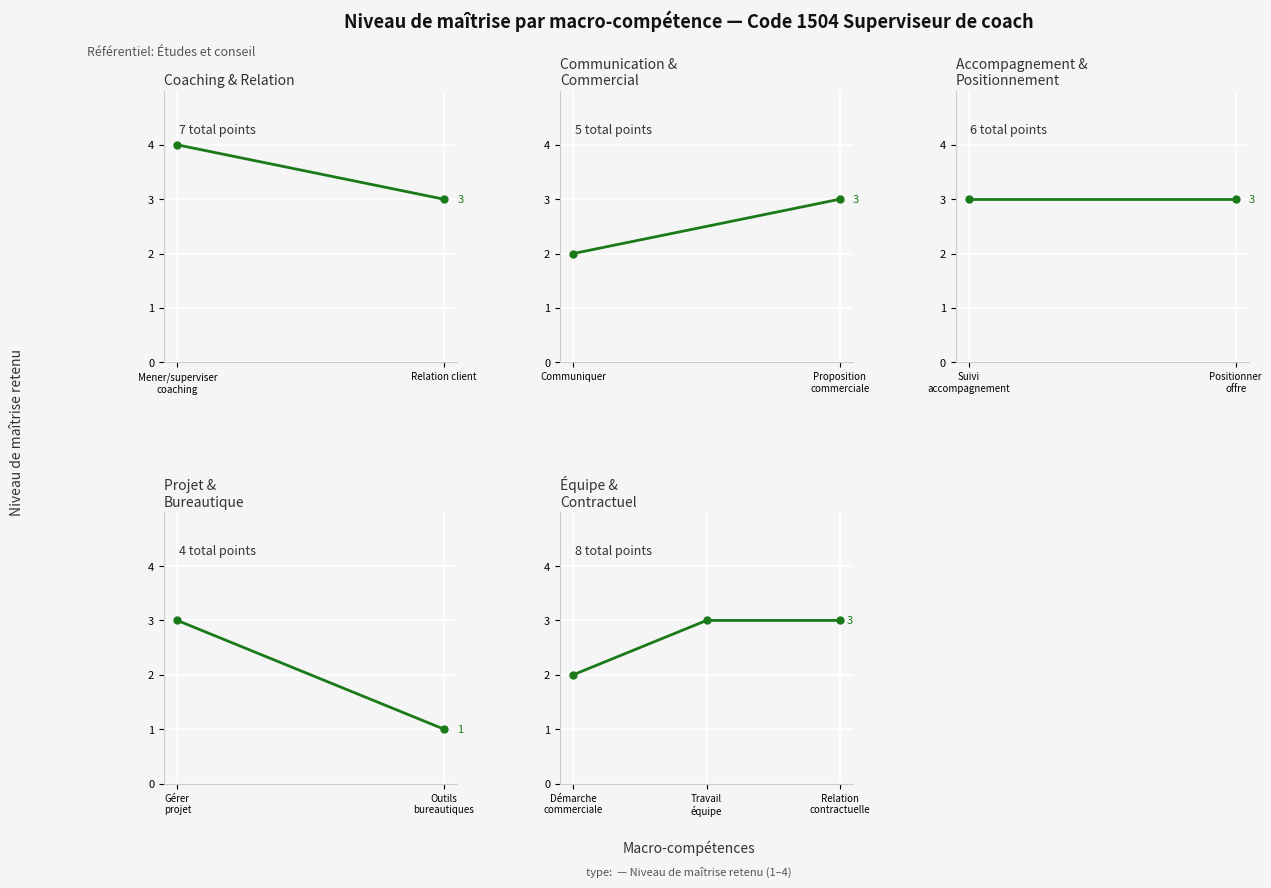

What is the greatest value displayed?

3